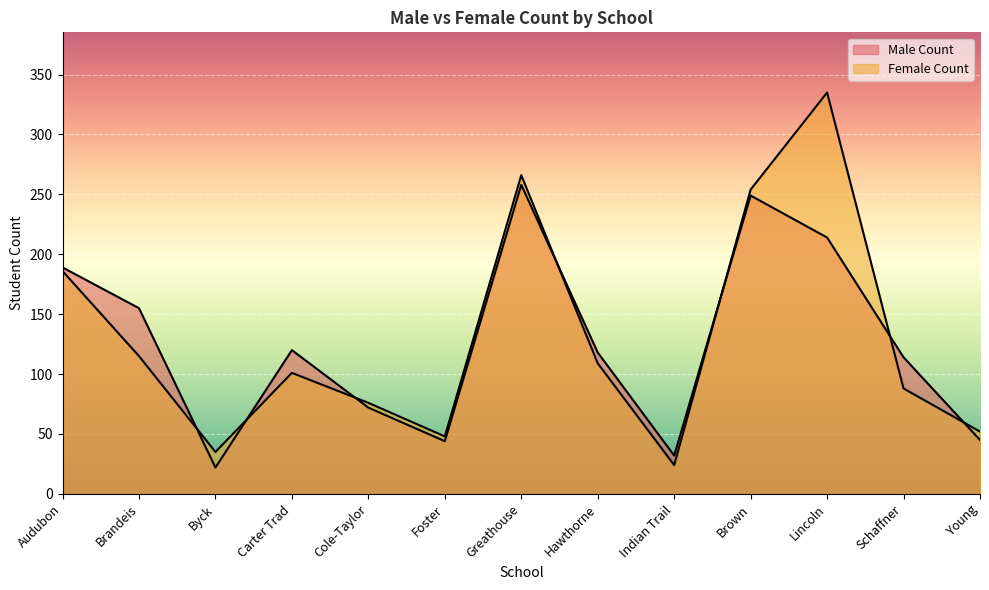

At which label is Male Count closest to 140?

Brandeis